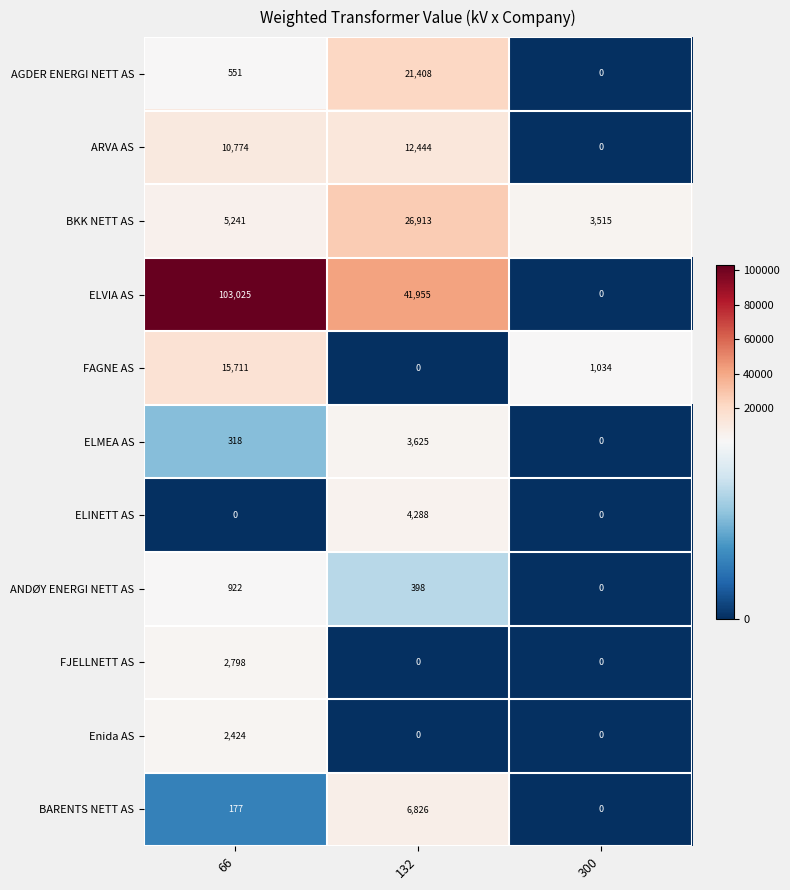

What is the difference between the maximum and minimum values in the ELINETT AS series?

4288